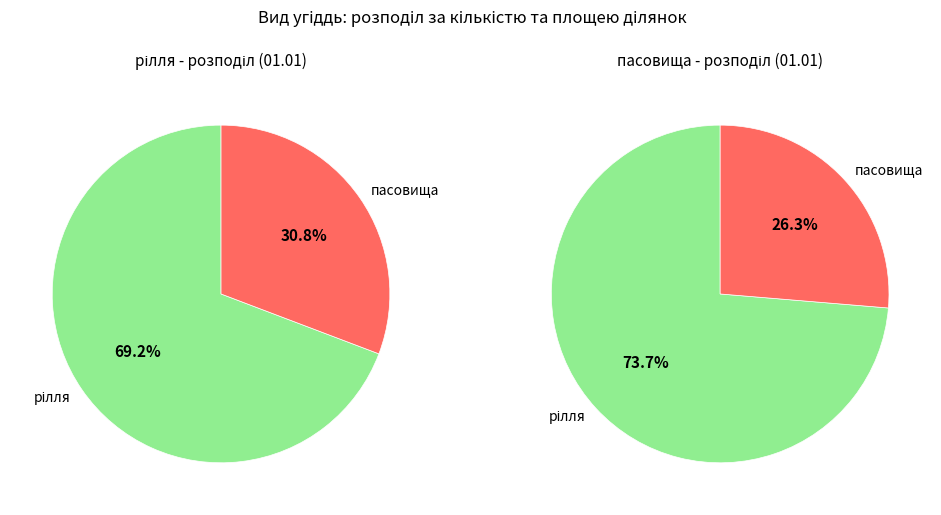

The пасовища slice represents 31% of the pie. True or false?

True